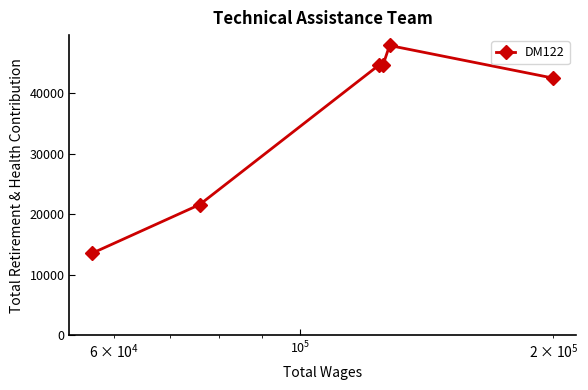

What is the minimum value shown in the chart?

13549